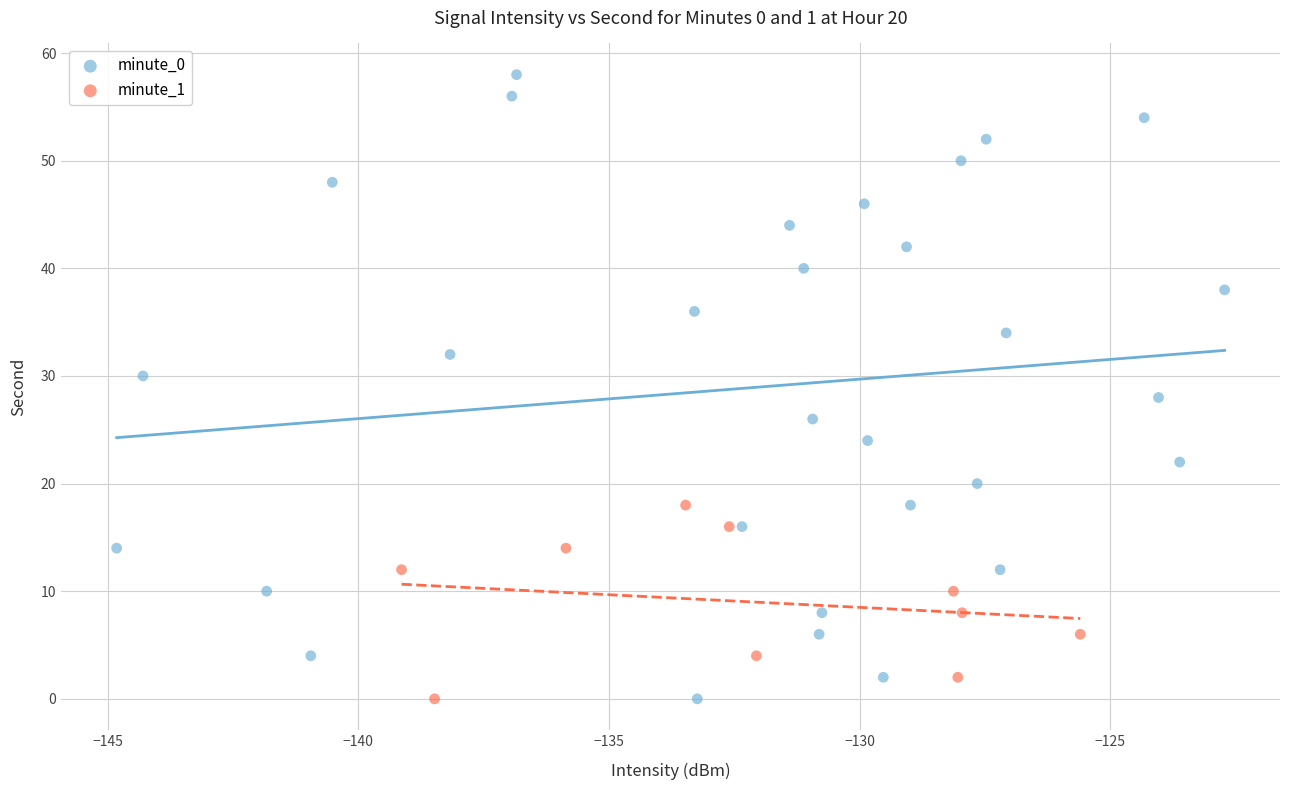

Which series has the largest Y range (max minus min)?

minute_0